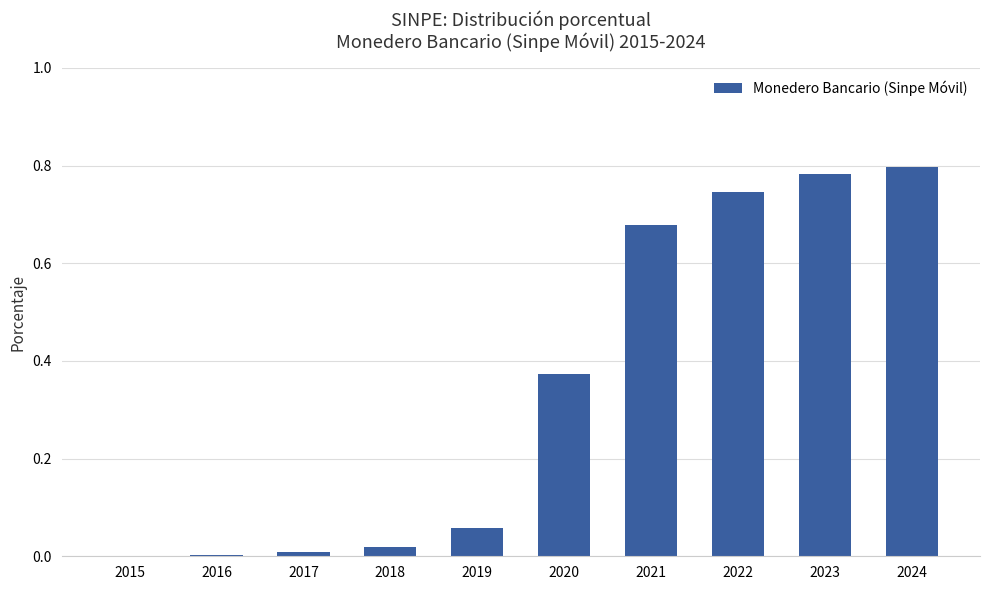

Count the number of categories in the chart.

10